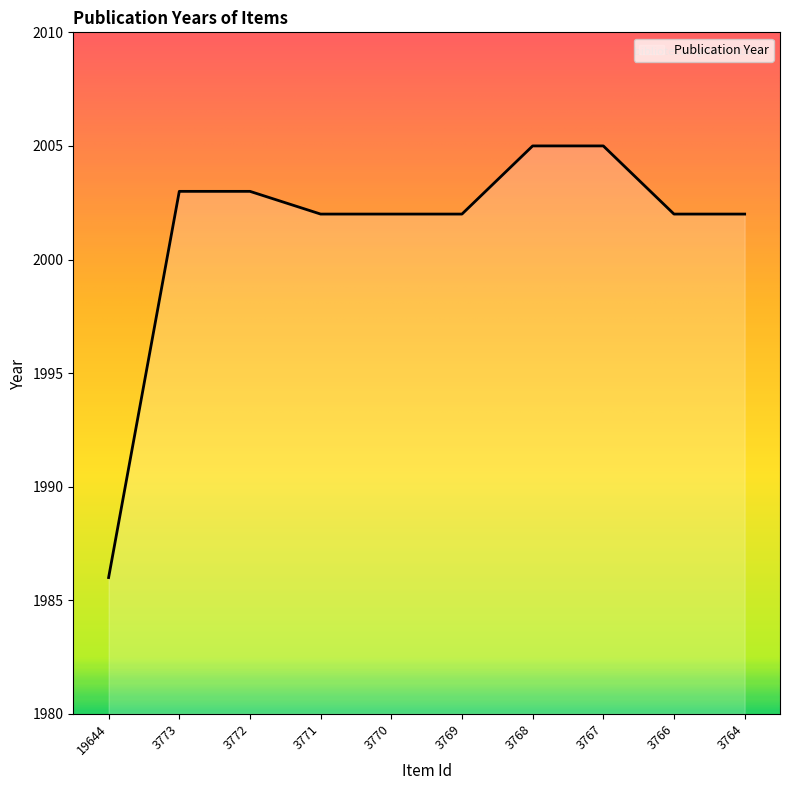

What is the difference between the maximum and minimum values?

19